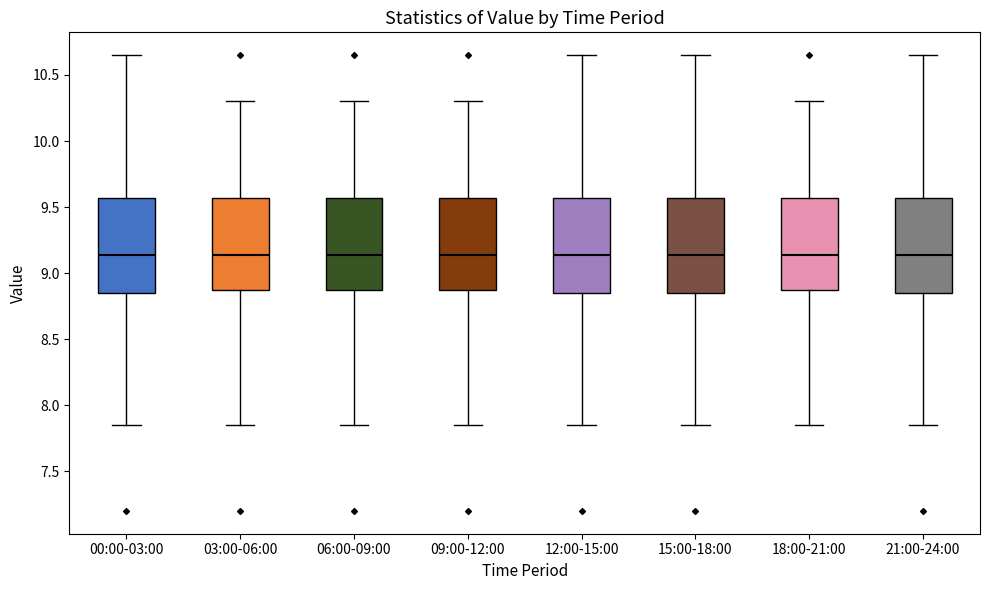

Reading left to right, transcribe this box plot: for each box, give where its median line is, the range the box spans, and where its two whiskers end, as read against the y-axis. The values are not printed on the chart, so give them approximately, as read against the axis.

00:00-03:00: median 9.15, box 8.85 to 9.55, whiskers 7.85 to 10.65
03:00-06:00: median 9.15, box 8.85 to 9.55, whiskers 7.85 to 10.30
06:00-09:00: median 9.15, box 8.85 to 9.55, whiskers 7.85 to 10.30
09:00-12:00: median 9.15, box 8.85 to 9.55, whiskers 7.85 to 10.30
12:00-15:00: median 9.15, box 8.85 to 9.55, whiskers 7.85 to 10.65
15:00-18:00: median 9.15, box 8.85 to 9.55, whiskers 7.85 to 10.65
18:00-21:00: median 9.15, box 8.85 to 9.55, whiskers 7.85 to 10.30
21:00-24:00: median 9.15, box 8.85 to 9.55, whiskers 7.85 to 10.65